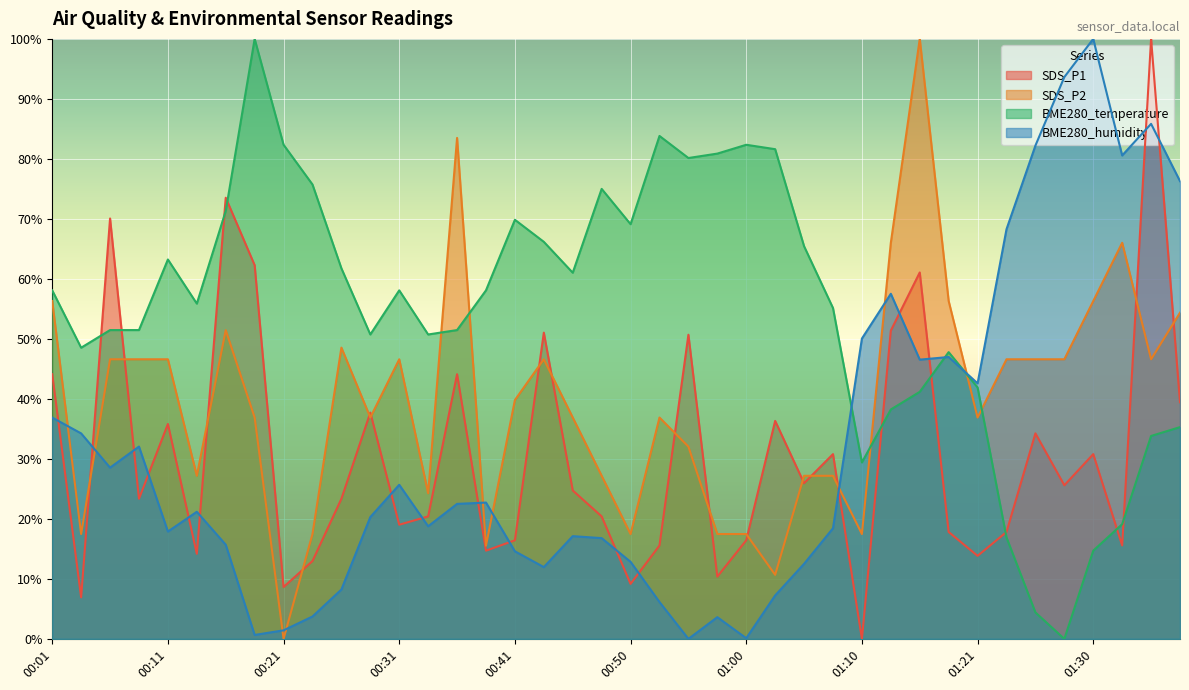

What are all the series names shown in the legend?

SDS_P1, SDS_P2, BME280_temperature, BME280_humidity